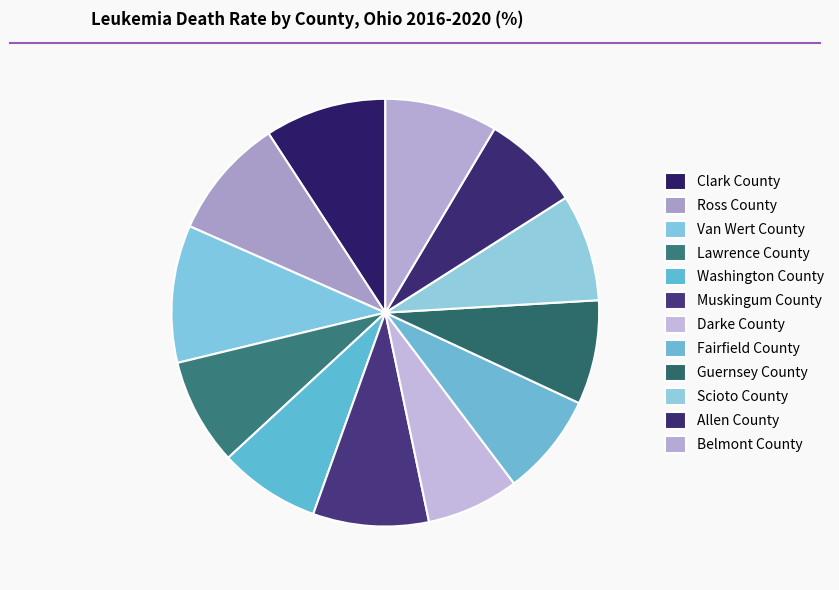

The Scioto County slice represents 2% of the pie. True or false?

False